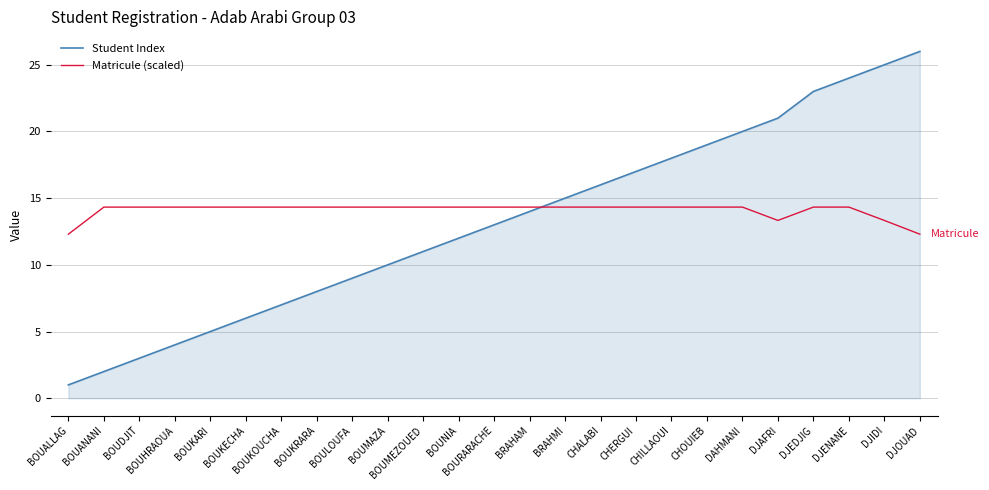

Reading right to left, what are all the values shown in this chart?

Student Index: DJOUAD=26.0	DJIDI=25.0	DJENANE=24.0	DJEDJIG=23.0	DJAFRI=21.0	DAHMANI=20.0	CHOUIEB=19.0	CHILLAOUI=18.0	CHERGUI=17.0	CHALABI=16.0	BRAHMI=15.0	BRAHAM=14.0	BOURARACHE=13.0	BOUNIA=12.0	BOUMEZOUED=11.0	BOUMAZA=10.0	BOULOUFA=9.0	BOUKRARA=8.0	BOUKOUCHA=7.0	BOUKECHA=6.0	BOUKARI=5.0	BOUHRAOUA=4.0	BOUDJIT=3.0	BOUANANI=2.0	BOUALLAG=1.0
Matricule (scaled): DJOUAD=12.3	DJIDI=13.3	DJENANE=14.3	DJEDJIG=14.3	DJAFRI=13.3	DAHMANI=14.3	CHOUIEB=14.3	CHILLAOUI=14.3	CHERGUI=14.3	CHALABI=14.3	BRAHMI=14.3	BRAHAM=14.3	BOURARACHE=14.3	BOUNIA=14.3	BOUMEZOUED=14.3	BOUMAZA=14.3	BOULOUFA=14.3	BOUKRARA=14.3	BOUKOUCHA=14.3	BOUKECHA=14.3	BOUKARI=14.3	BOUHRAOUA=14.3	BOUDJIT=14.3	BOUANANI=14.3	BOUALLAG=12.3